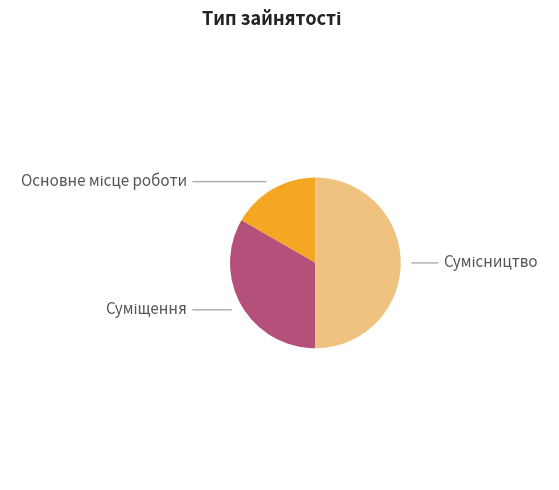

What is the ratio of the value at Суміщення to the value at Основне місце роботи?

2.0